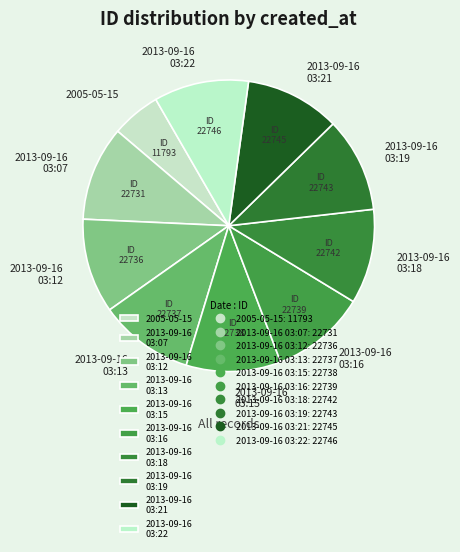

The 2013-09-16 03:16 slice represents 1% of the pie. True or false?

False